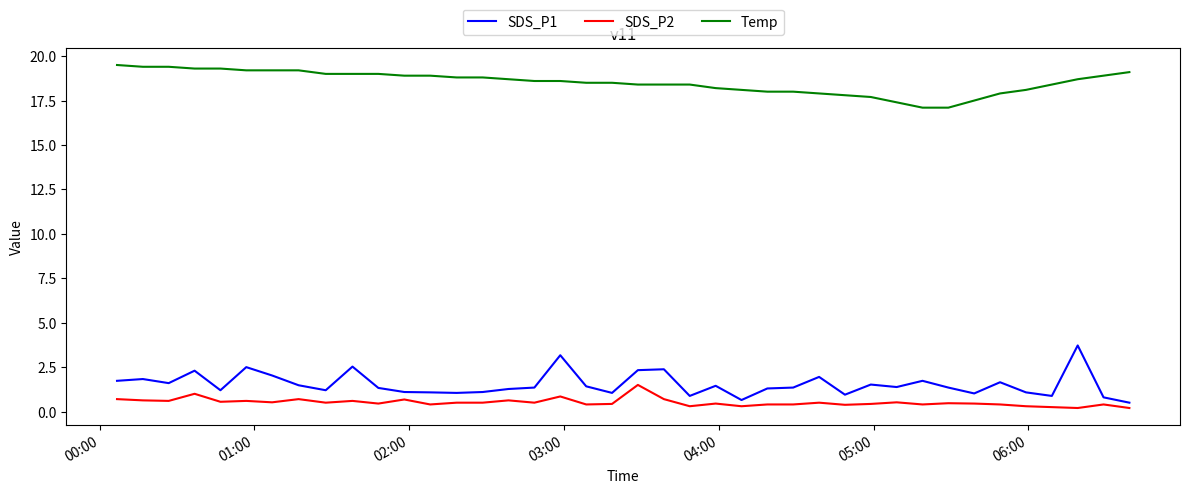

List the series in order of their peak value, lowest first.

SDS_P2, SDS_P1, Temp